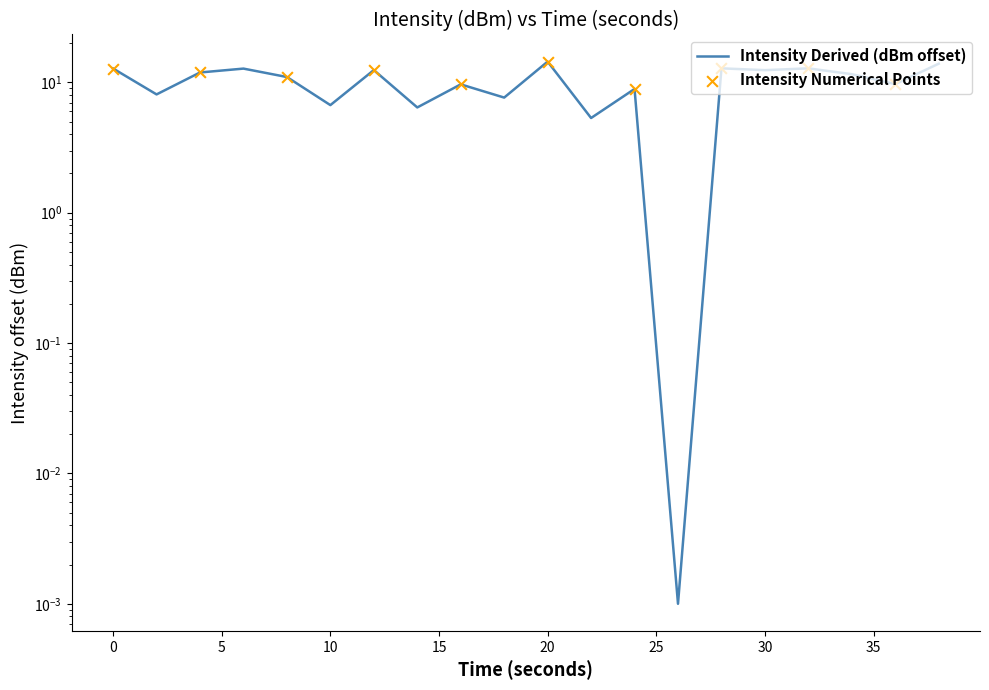

Between 12 and 20, which is larger?

20